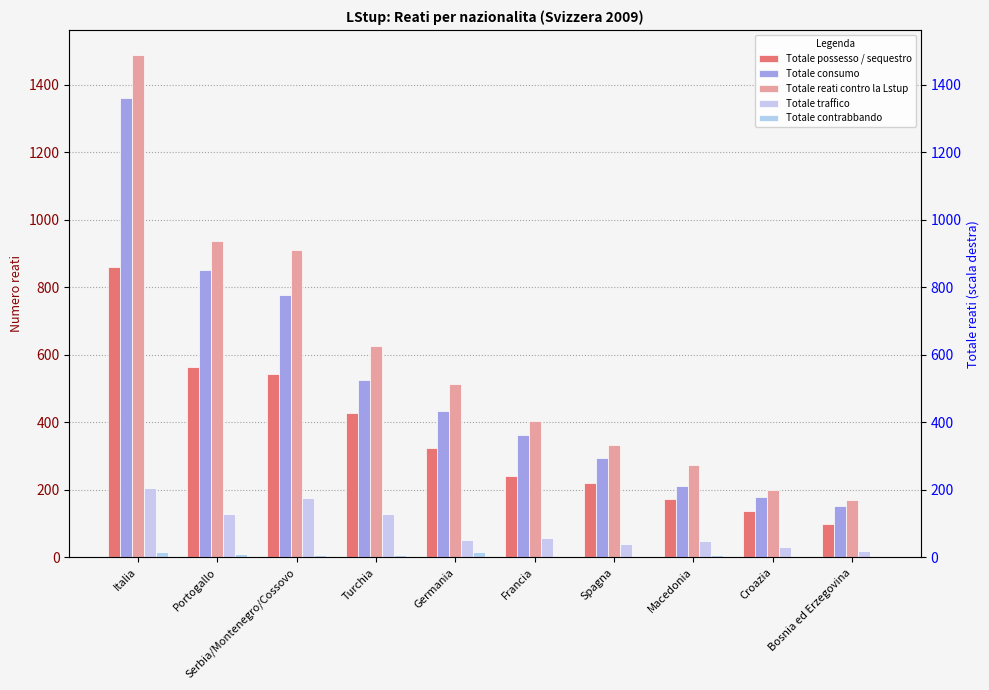

Reading left to right, what are all the values shown in this chart?

Totale possesso / sequestro: Italia=861	Portogallo=563	Serbia/Montenegro/Cossovo=542	Turchia=427	Germania=323	Francia=241	Spagna=220	Macedonia=173	Croazia=138	Bosnia ed Erzegovina=100
Totale consumo: Italia=1362	Portogallo=852	Serbia/Montenegro/Cossovo=776	Turchia=525	Germania=434	Francia=362	Spagna=296	Macedonia=212	Croazia=179	Bosnia ed Erzegovina=153
Totale reati contro la Lstup: Italia=1488	Portogallo=936	Serbia/Montenegro/Cossovo=912	Turchia=626	Germania=515	Francia=403	Spagna=332	Macedonia=273	Croazia=200	Bosnia ed Erzegovina=169
Totale traffico: Italia=205	Portogallo=128	Serbia/Montenegro/Cossovo=176	Turchia=128	Germania=52	Francia=58	Spagna=41	Macedonia=50	Croazia=32	Bosnia ed Erzegovina=20
Totale contrabbando: Italia=17	Portogallo=11	Serbia/Montenegro/Cossovo=6	Turchia=7	Germania=16	Francia=4	Spagna=3	Macedonia=6	Croazia=0	Bosnia ed Erzegovina=1